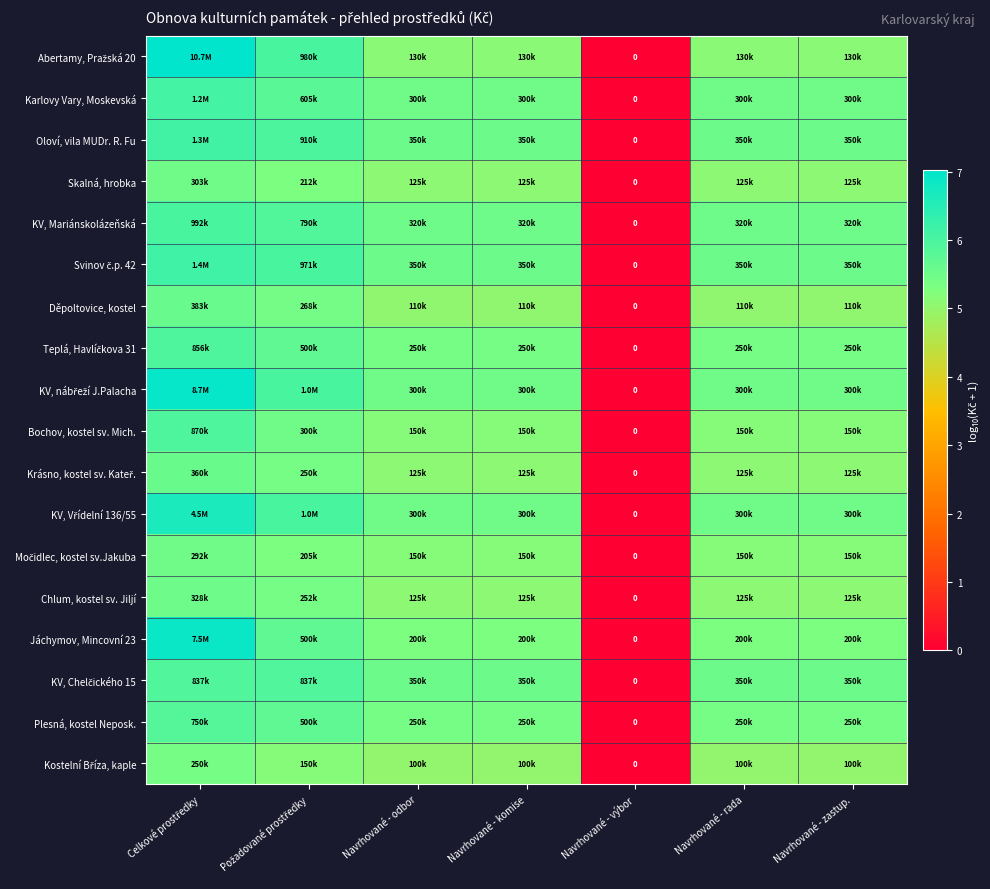

How many data points in Teplá, Havlíčkova 31 are above 5?

6